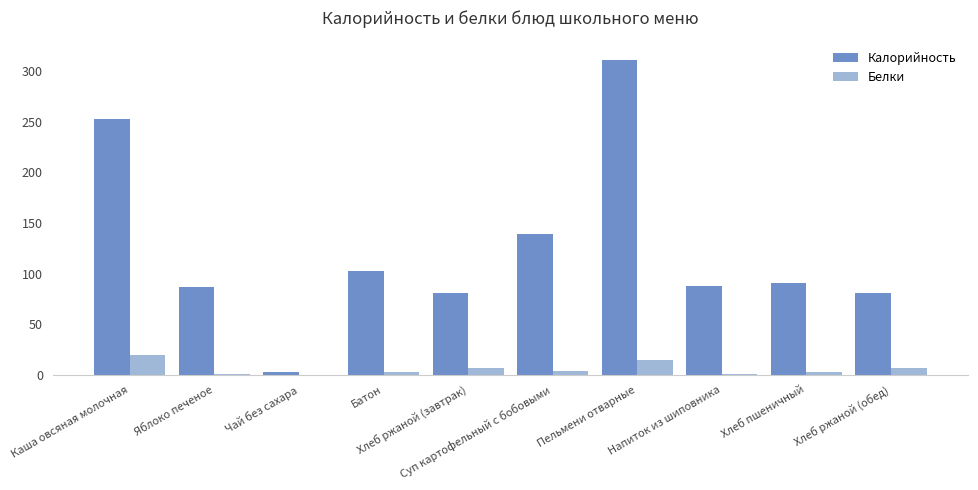

What is the greatest value displayed?

311.0